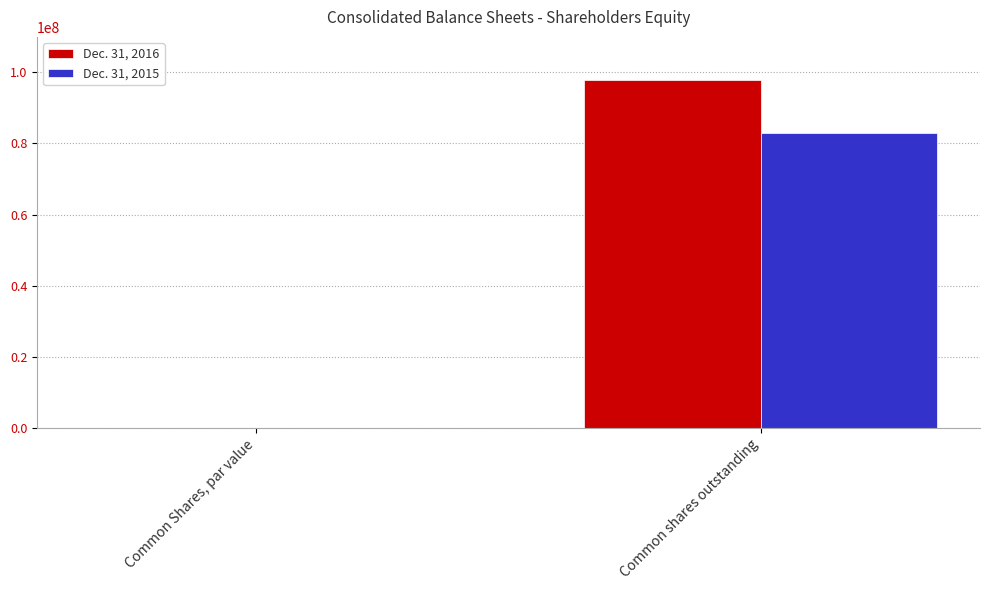

True or false: Dec. 31, 2015 has a value of 0 at Common Shares, par value.

True